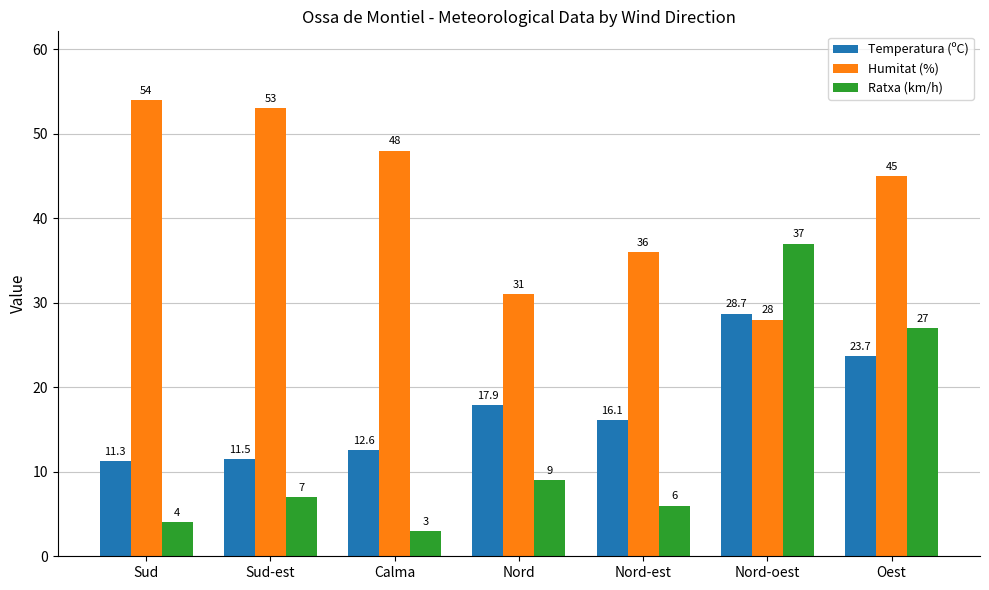

What position from the right is Nord?

4